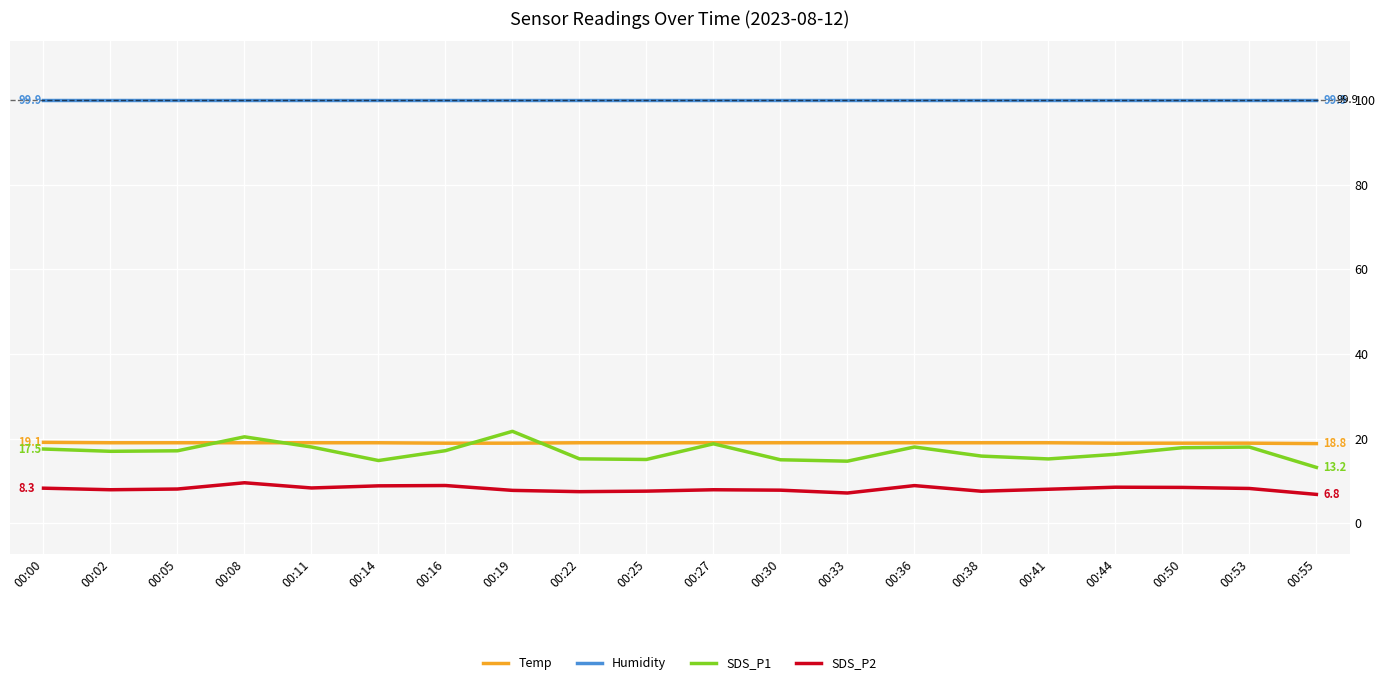

What is the smallest value displayed?

6.8